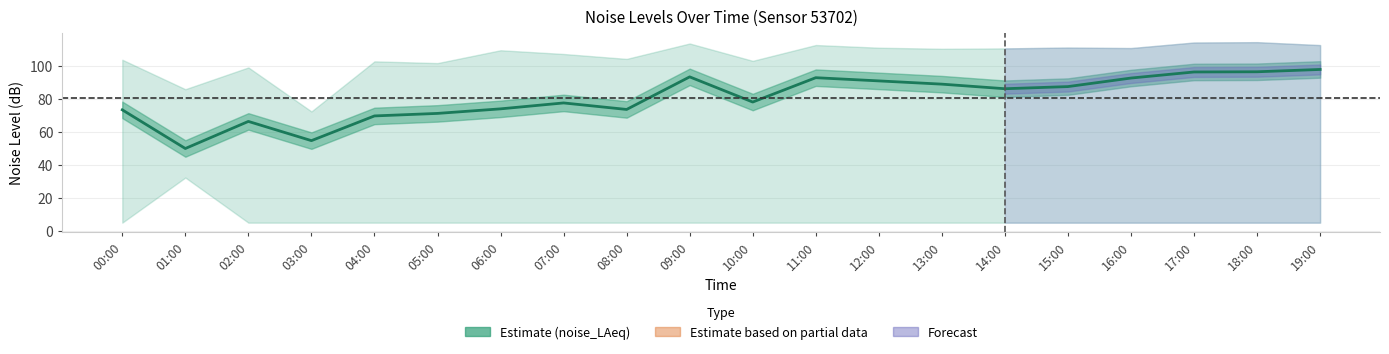

What is the maximum value shown in the chart?

97.9